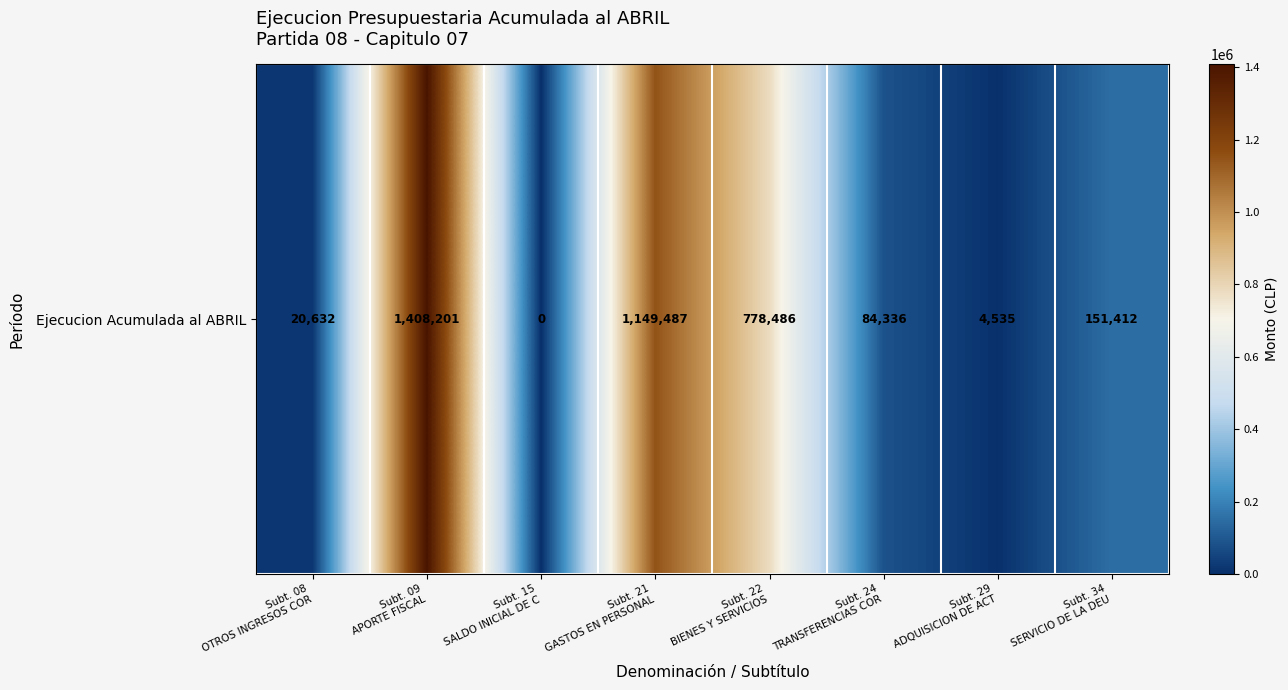

Which label corresponds to the smallest value in the chart?

Subt. 15
SALDO INICIAL DE C